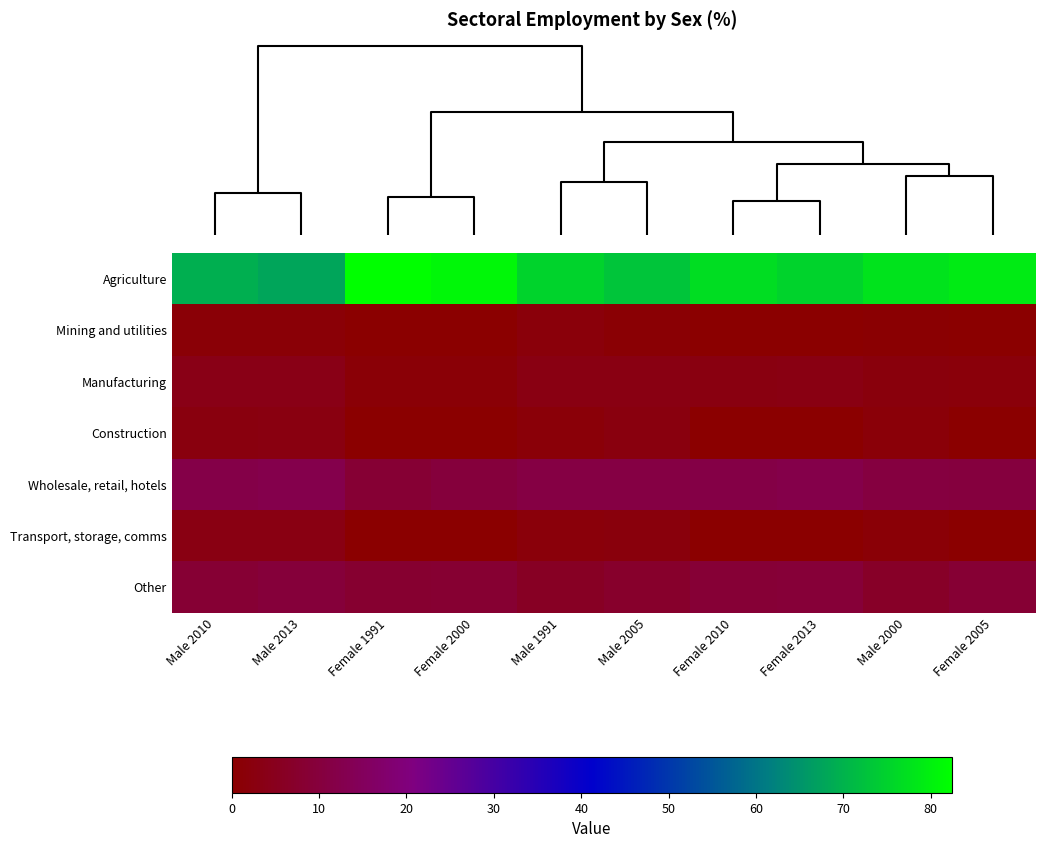

Reading left to right, what are all the values shown in this chart?

Agriculture: Male 2010=69.4	Male 2013=67.6	Female 1991=82.4	Female 2000=81.0	Male 1991=75.0	Male 2005=73.0	Female 2010=76.7	Female 2013=75.2	Male 2000=77.8	Female 2005=79.0
Mining and utilities: Male 2010=1.2	Male 2013=1.2	Female 1991=0.1	Female 2000=0.2	Male 1991=1.8	Male 2005=0.8	Female 2010=0.2	Female 2013=0.2	Male 2000=0.4	Female 2005=0.2
Manufacturing: Male 2010=3.6	Male 2013=3.6	Female 1991=1.1	Female 2000=1.0	Male 1991=3.0	Male 2005=3.1	Female 2010=2.7	Female 2013=2.9	Male 2000=2.0	Female 2005=1.9
Construction: Male 2010=2.5	Male 2013=2.7	Female 1991=0.1	Female 2000=0.0	Male 1991=1.4	Male 2005=2.3	Female 2010=0.1	Female 2013=0.1	Male 2000=1.6	Female 2005=0.0
Wholesale, retail, hotels: Male 2010=11.8	Male 2013=12.4	Female 1991=8.4	Female 2000=9.8	Male 1991=11.2	Male 2005=11.2	Female 2010=11.3	Female 2013=12.1	Male 2000=10.5	Female 2005=10.2
Transport, storage, comms: Male 2010=2.9	Male 2013=3.1	Female 1991=0.2	Female 2000=0.1	Male 1991=1.7	Male 2005=2.2	Female 2010=0.1	Female 2013=0.1	Male 2000=1.2	Female 2005=0.1
Other: Male 2010=8.4	Male 2013=9.5	Female 1991=7.8	Female 2000=8.1	Male 1991=6.0	Male 2005=7.3	Female 2010=8.8	Female 2013=9.3	Male 2000=6.5	Female 2005=8.6